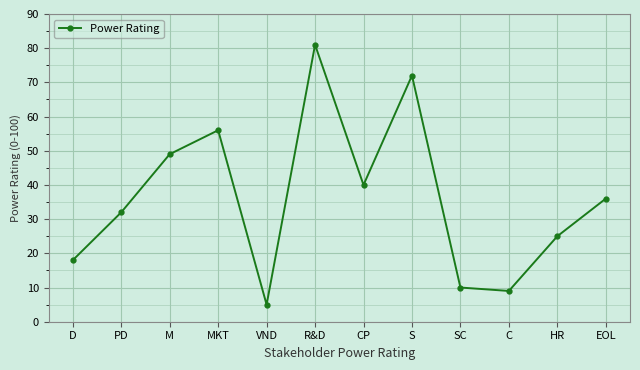

What is the label of the 12th point from the right?

D